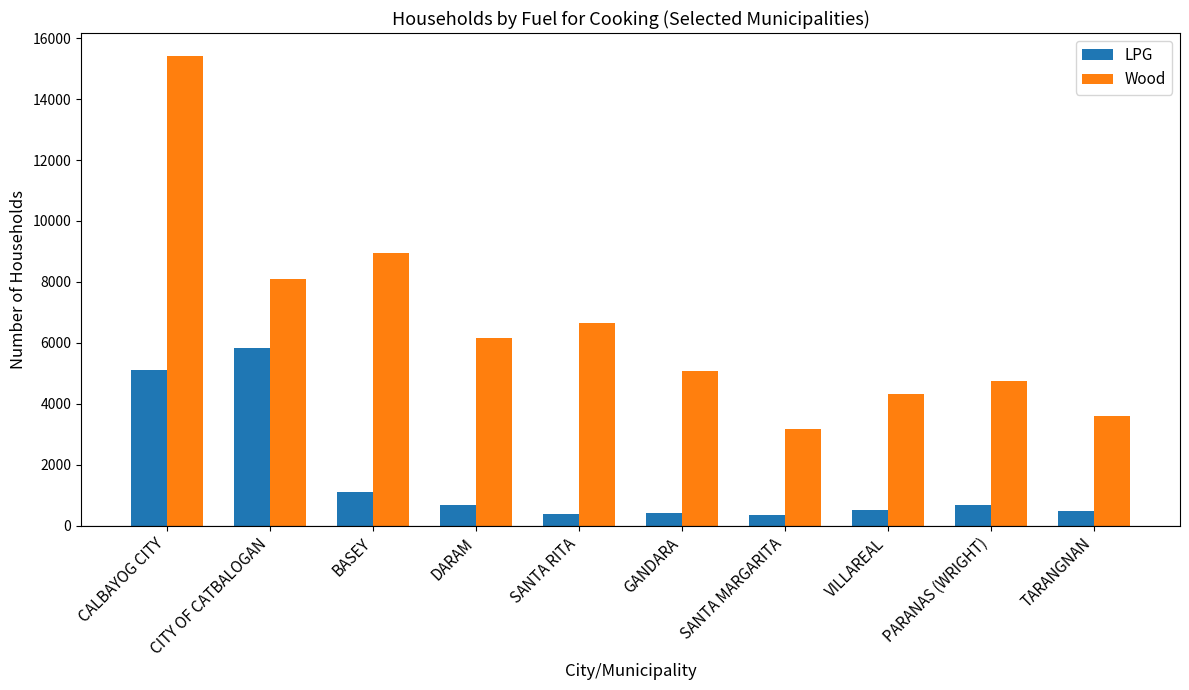

What is the label of the 4th bar from the left?

DARAM